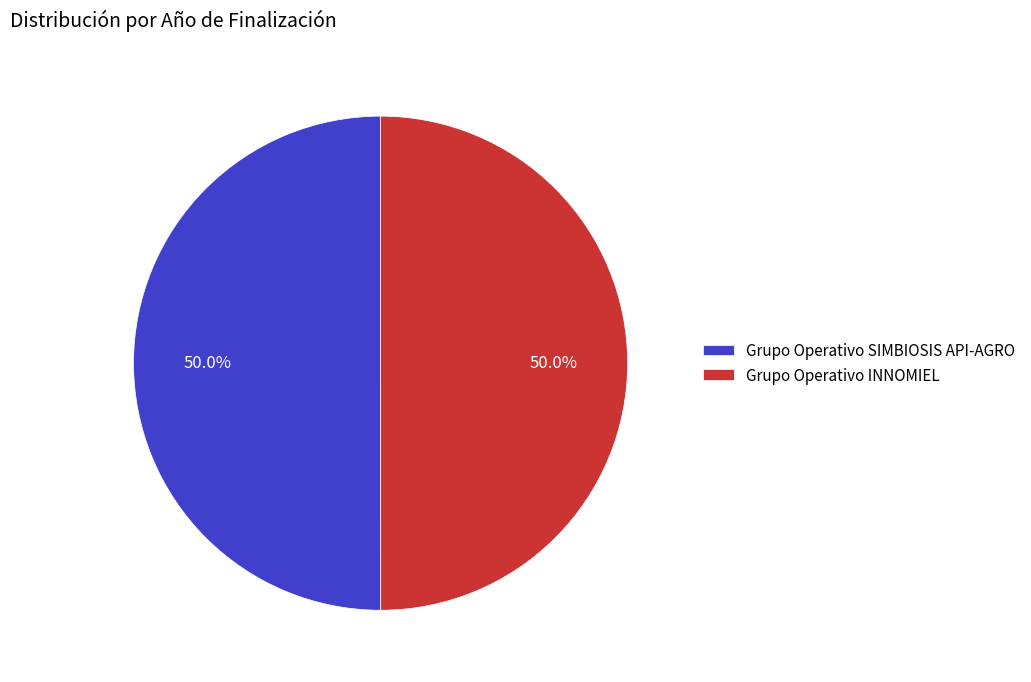

Approximately how many times larger is the value at Grupo Operativo INNOMIEL compared to Grupo Operativo SIMBIOSIS API-AGRO?

1.0